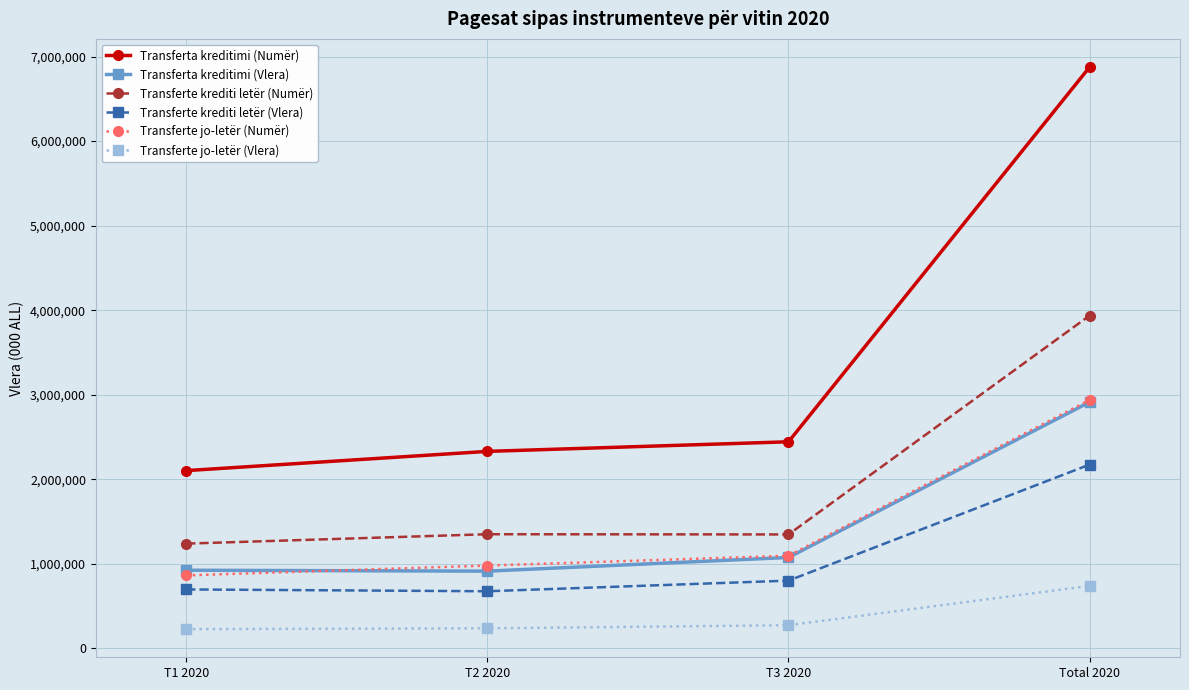

True or false: Transferte krediti letër (Numër) has a value of 3937203.0 at Total 2020.

True